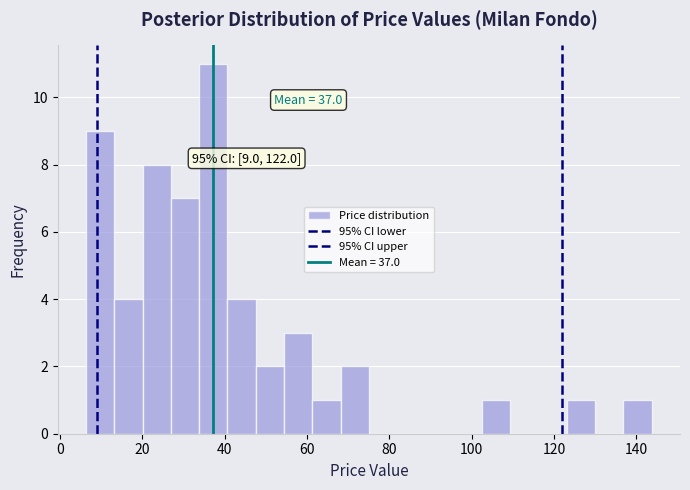

Read against the x-axis, roughly where is the centre of the tallest bar?

38